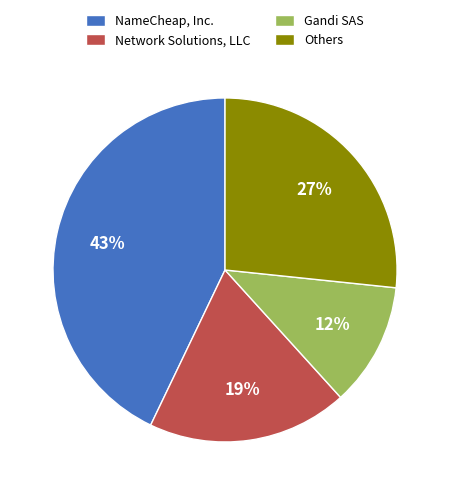

To the nearest percent, what is the average slice percentage?

25%